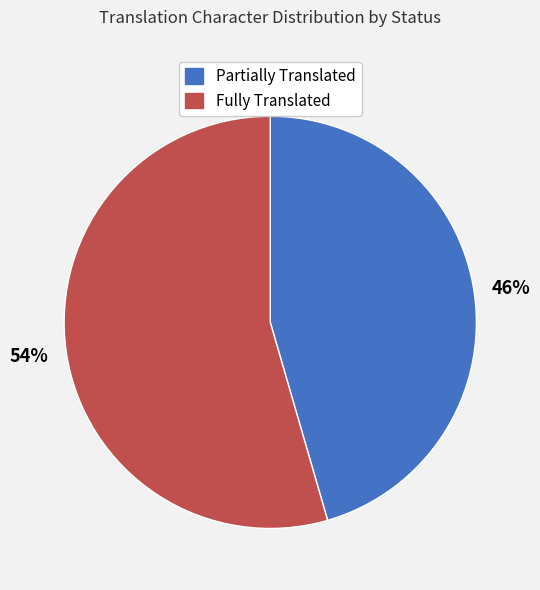

Which slice is the largest?

Fully Translated